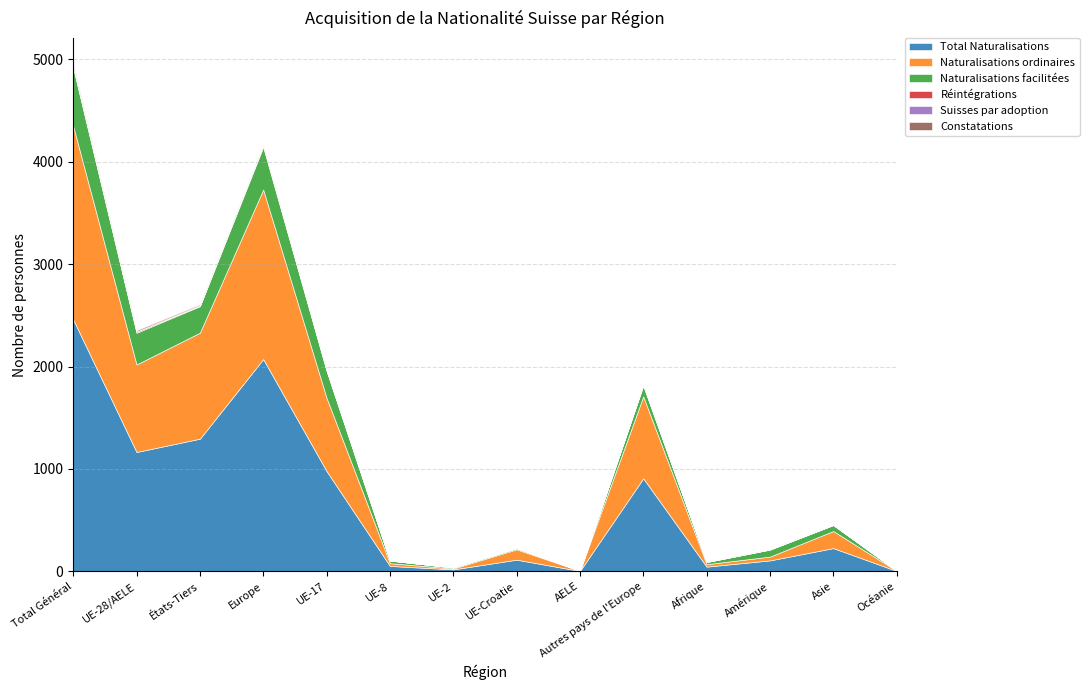

List the series in order of their peak value, lowest first.

Suisses par adoption, Réintégrations, Constatations, Naturalisations facilitées, Naturalisations ordinaires, Total Naturalisations